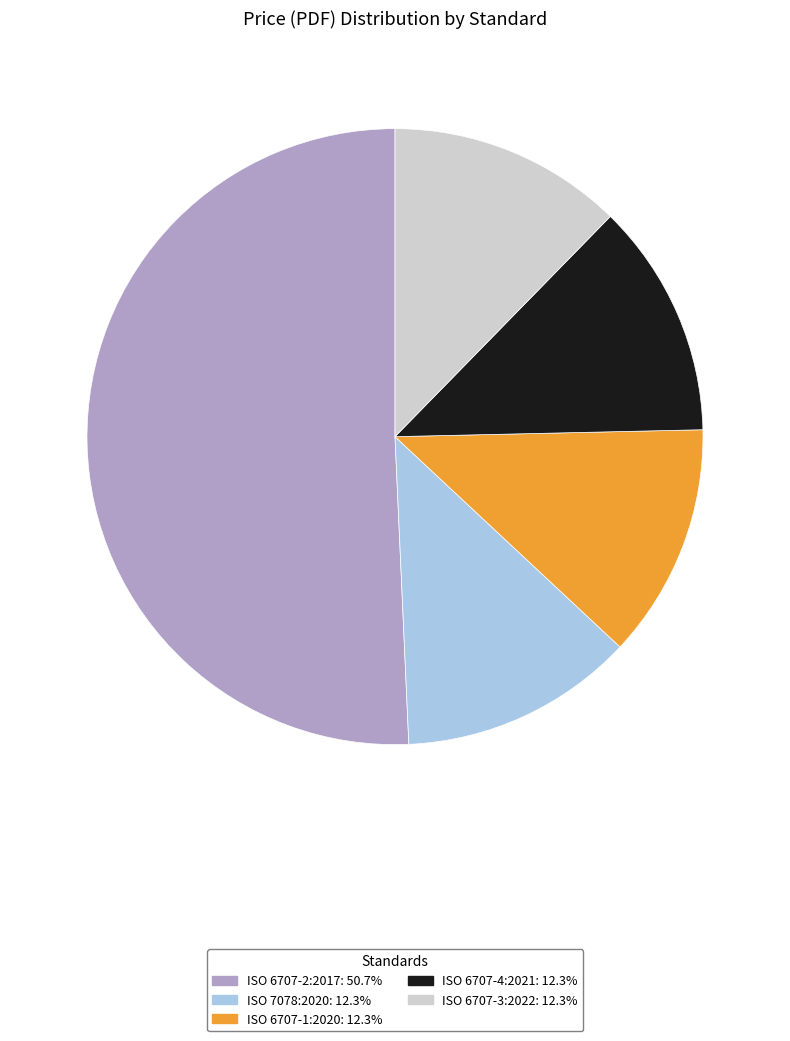

What is the largest slice in the pie chart?

ISO 6707-2:2017